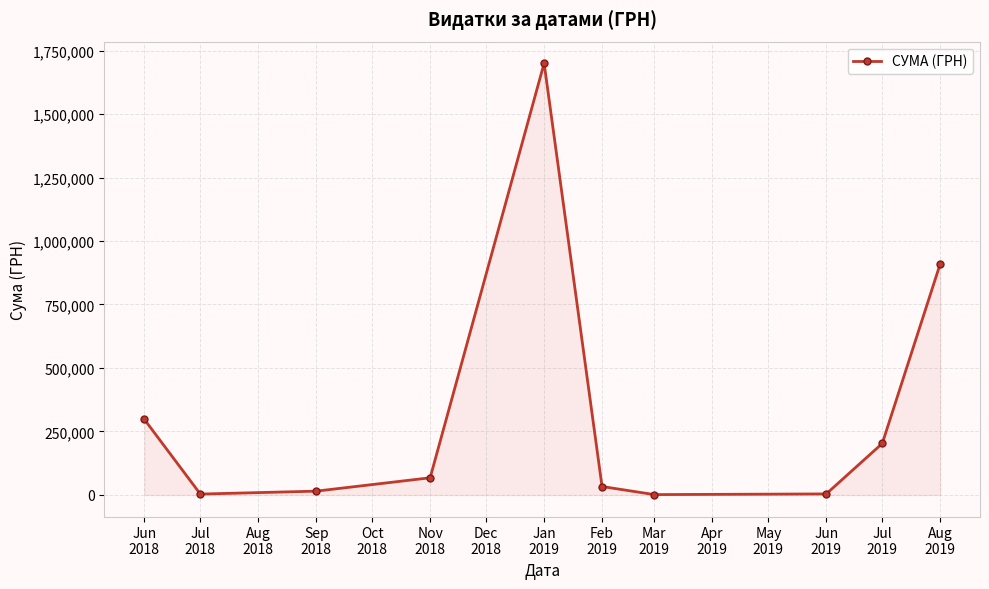

What is the value of the 9th point from the left?

202814.2